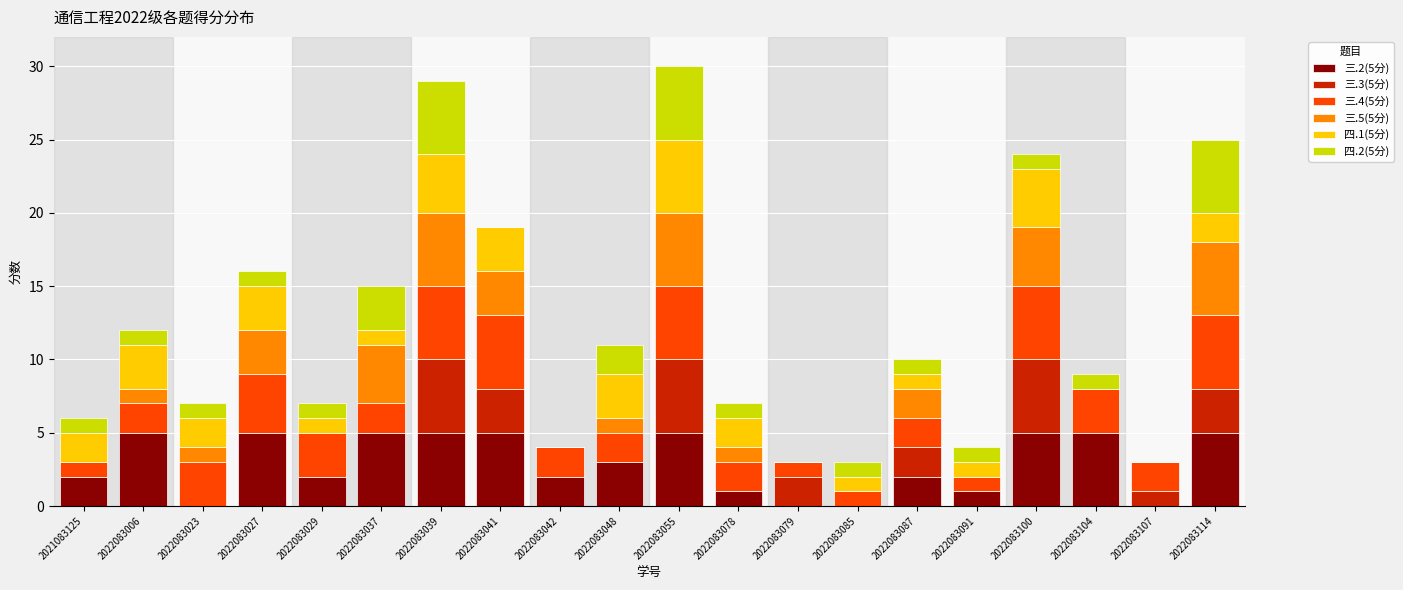

What is the total value across all series at 2022083091?

4